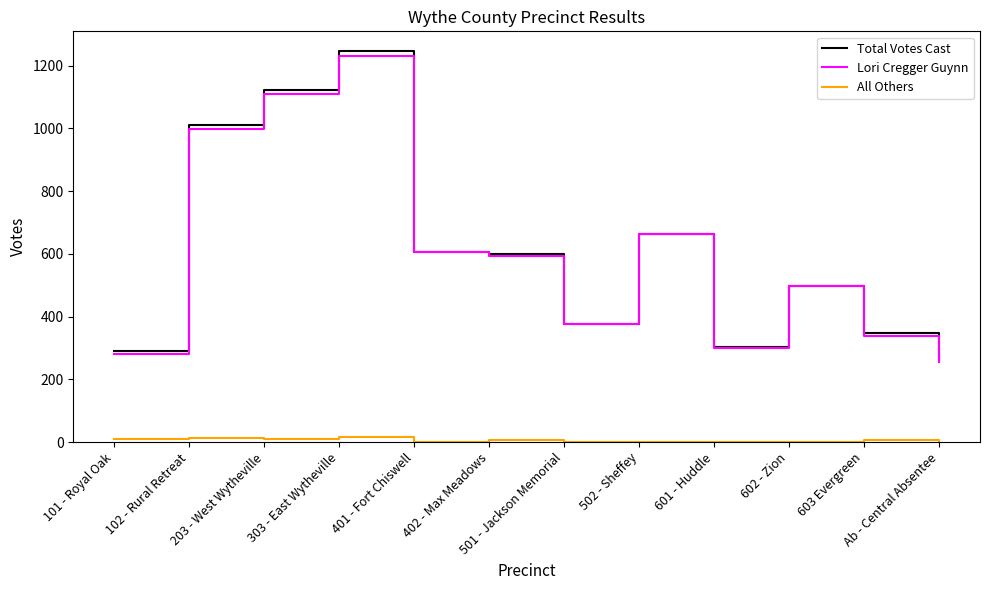

How many lines are shown in the chart?

3